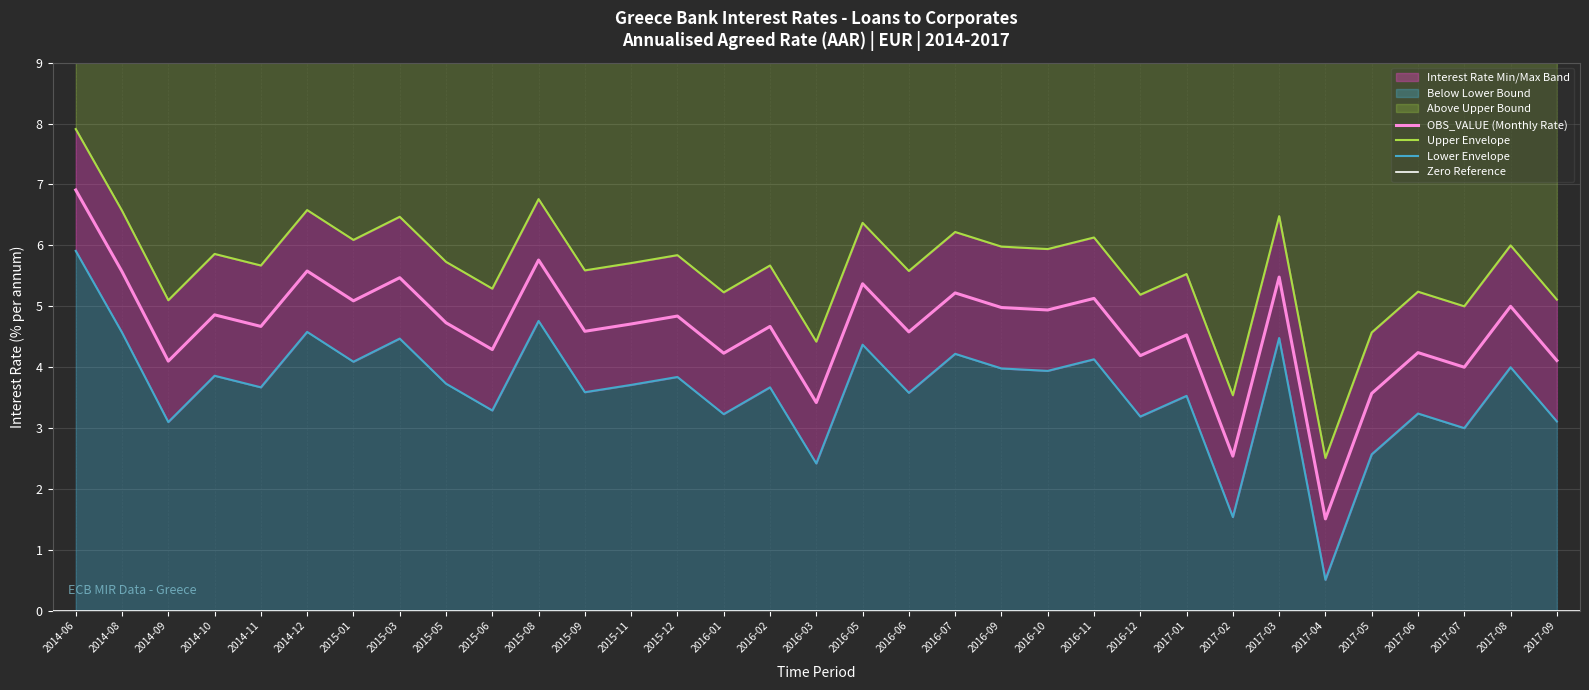

What is the greatest value displayed?

7.9